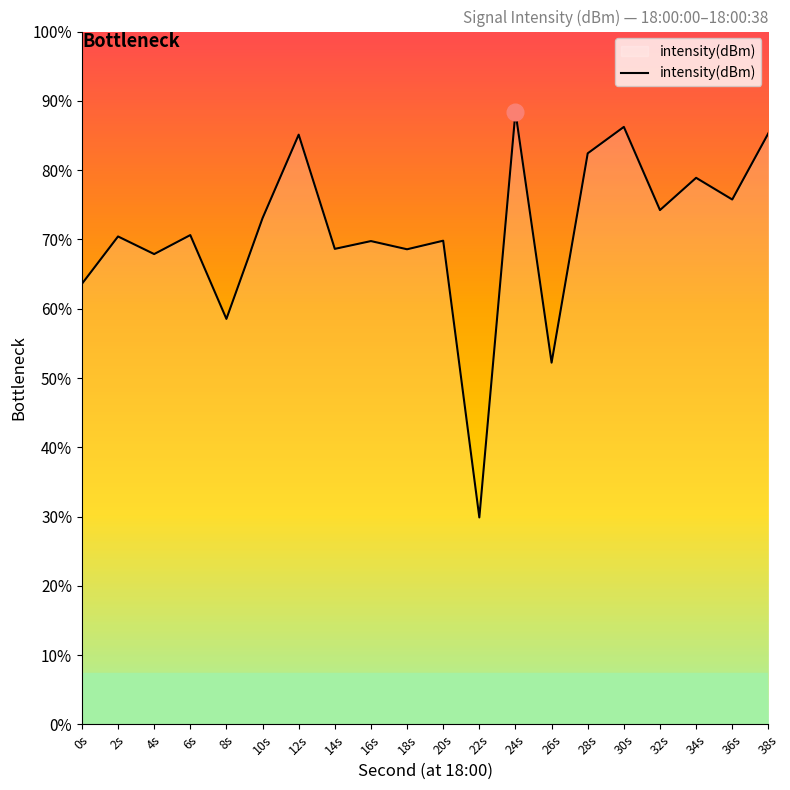

Reading left to right, transcribe all the data shown in this chart.

-129.6	-126.8	-127.8	-126.7	-131.6	-125.8	-121.0	-127.5	-127.1	-127.6	-127.1	-143.0	-119.6	-134.1	-122.0	-120.5	-125.3	-123.4	-124.7	-120.9